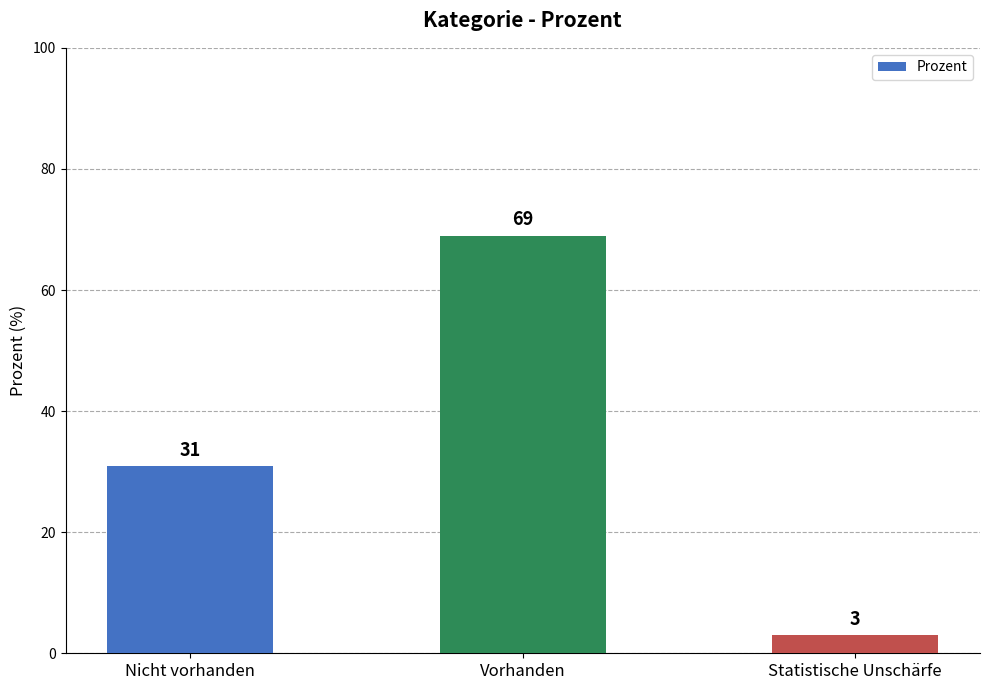

Are the bars horizontal?

No